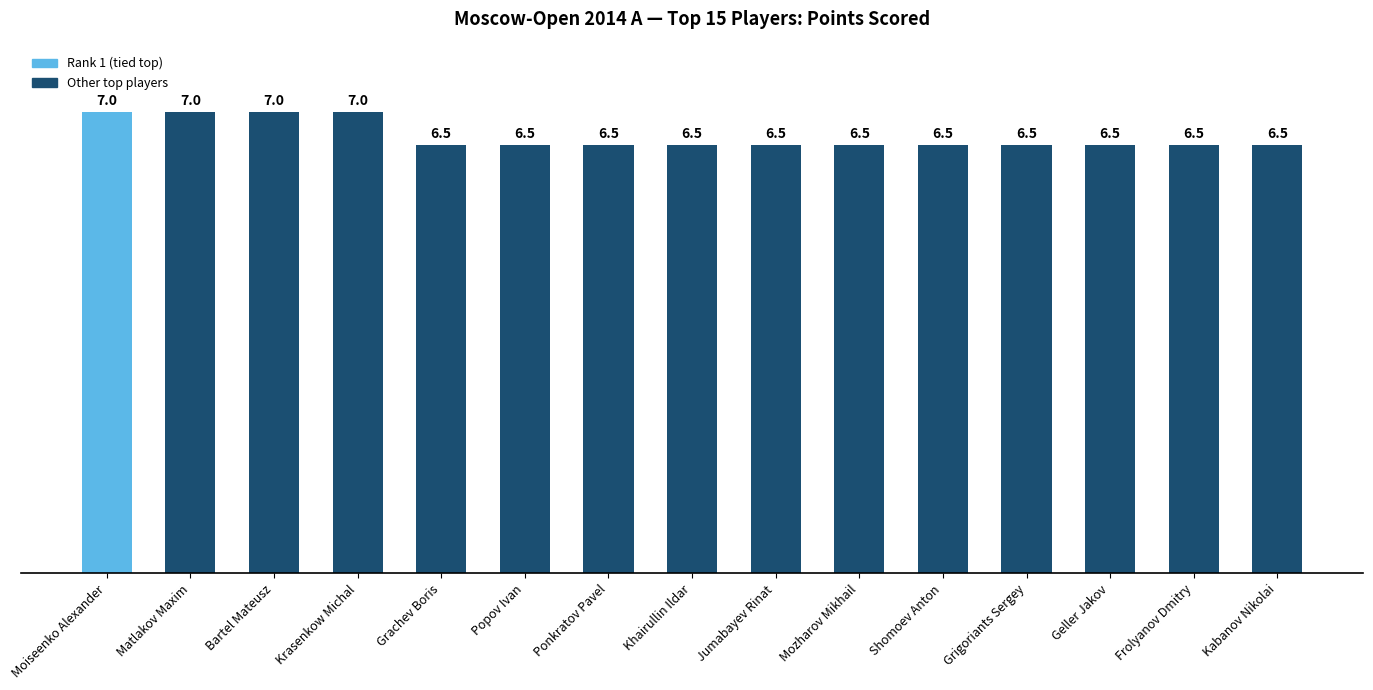

What is the minimum value shown in the chart?

6.5